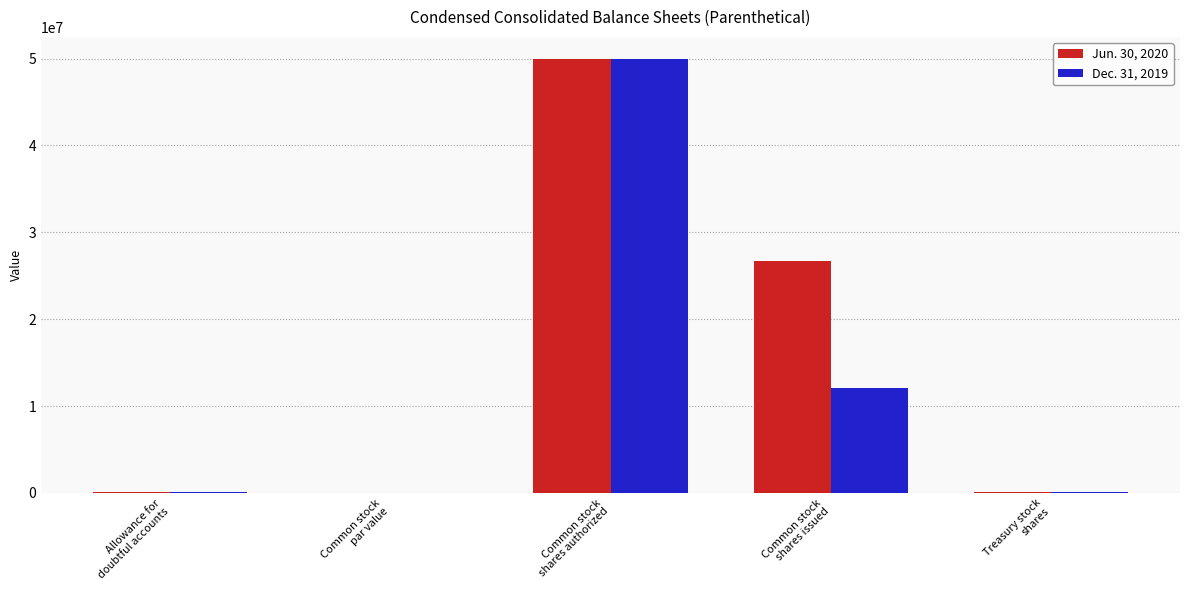

Which series has the largest total across all categories?

Jun. 30, 2020